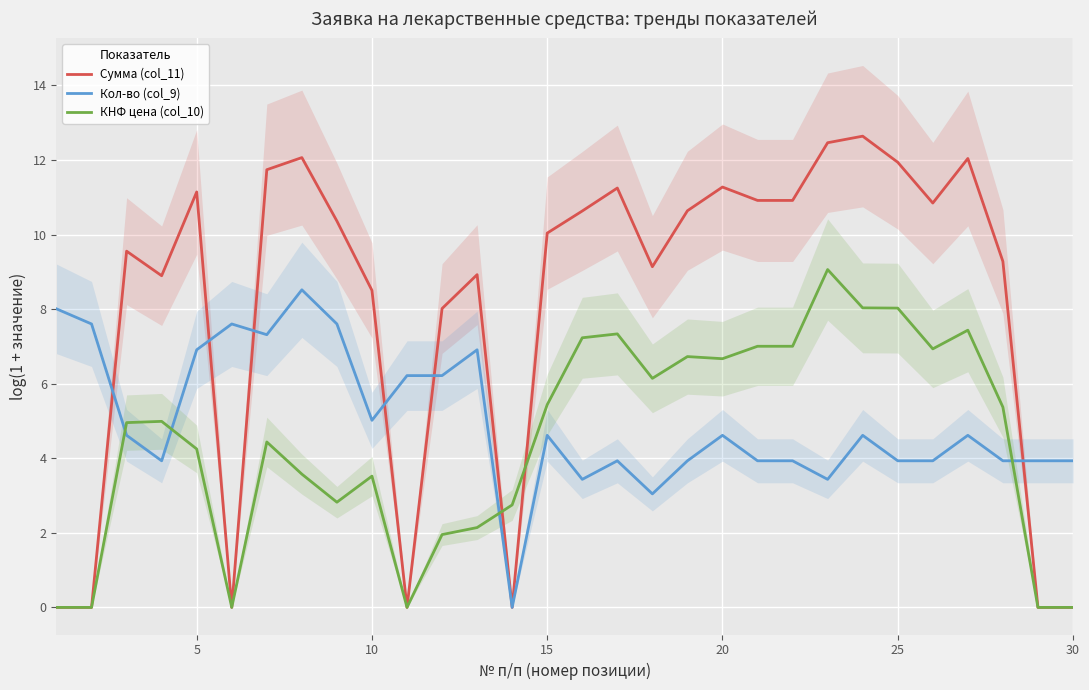

What is the value of the Сумма (col_11) point at the 4th from the left?

8.9